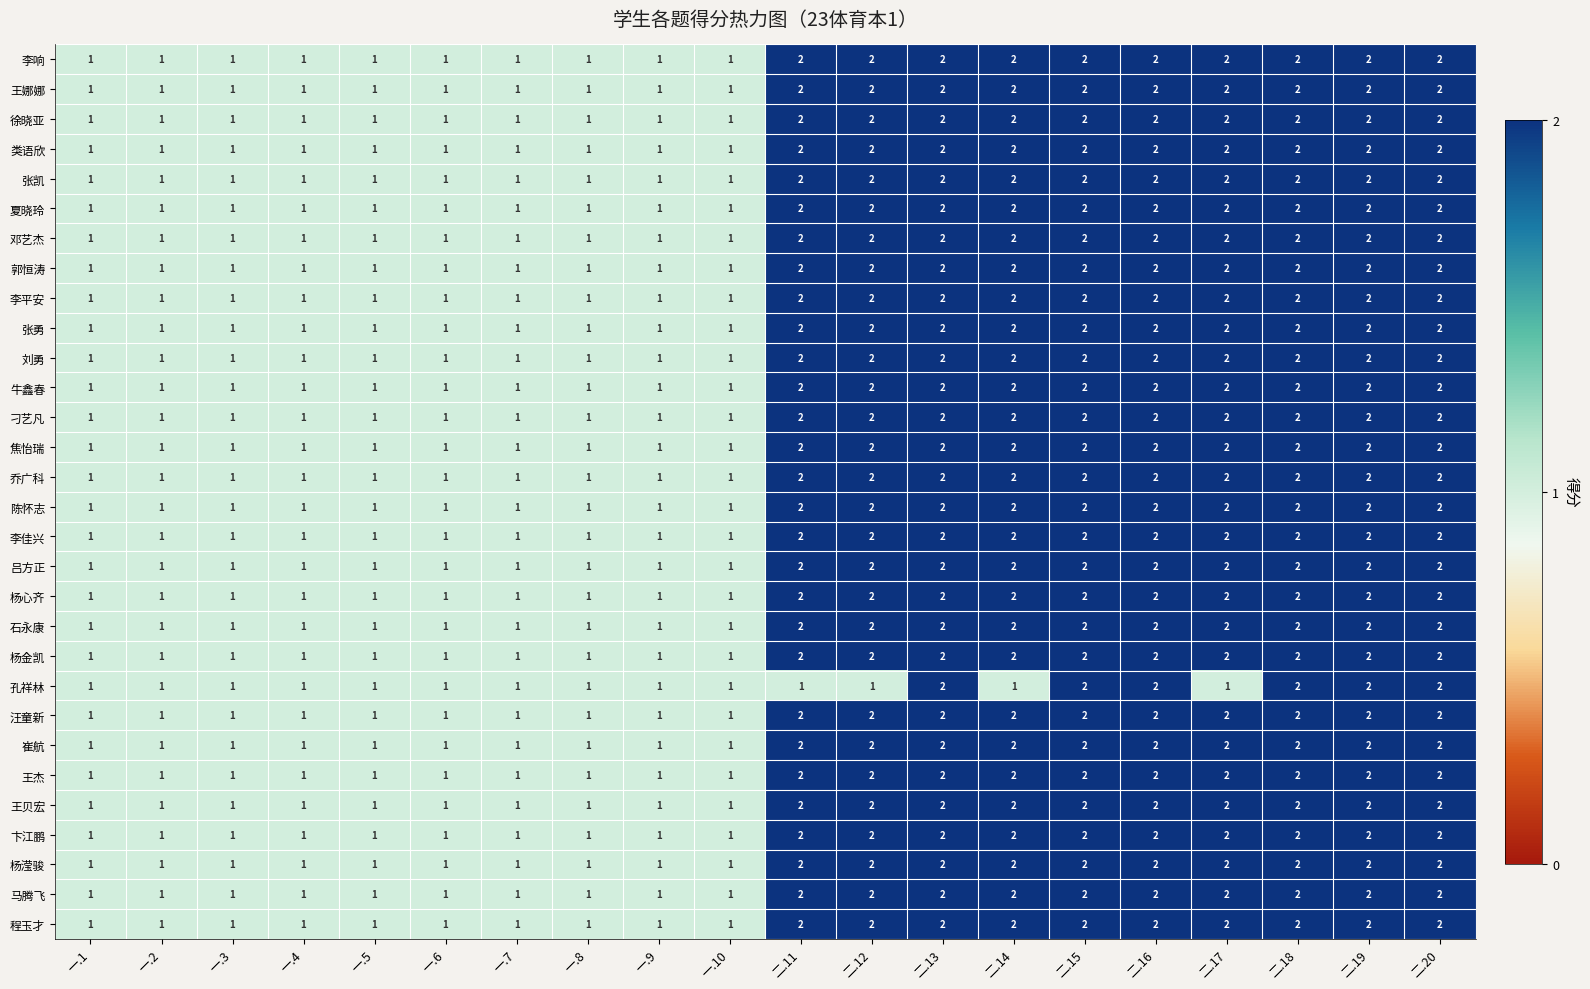

True or false: 孔祥林 has a value of 1 at 二.19.

False